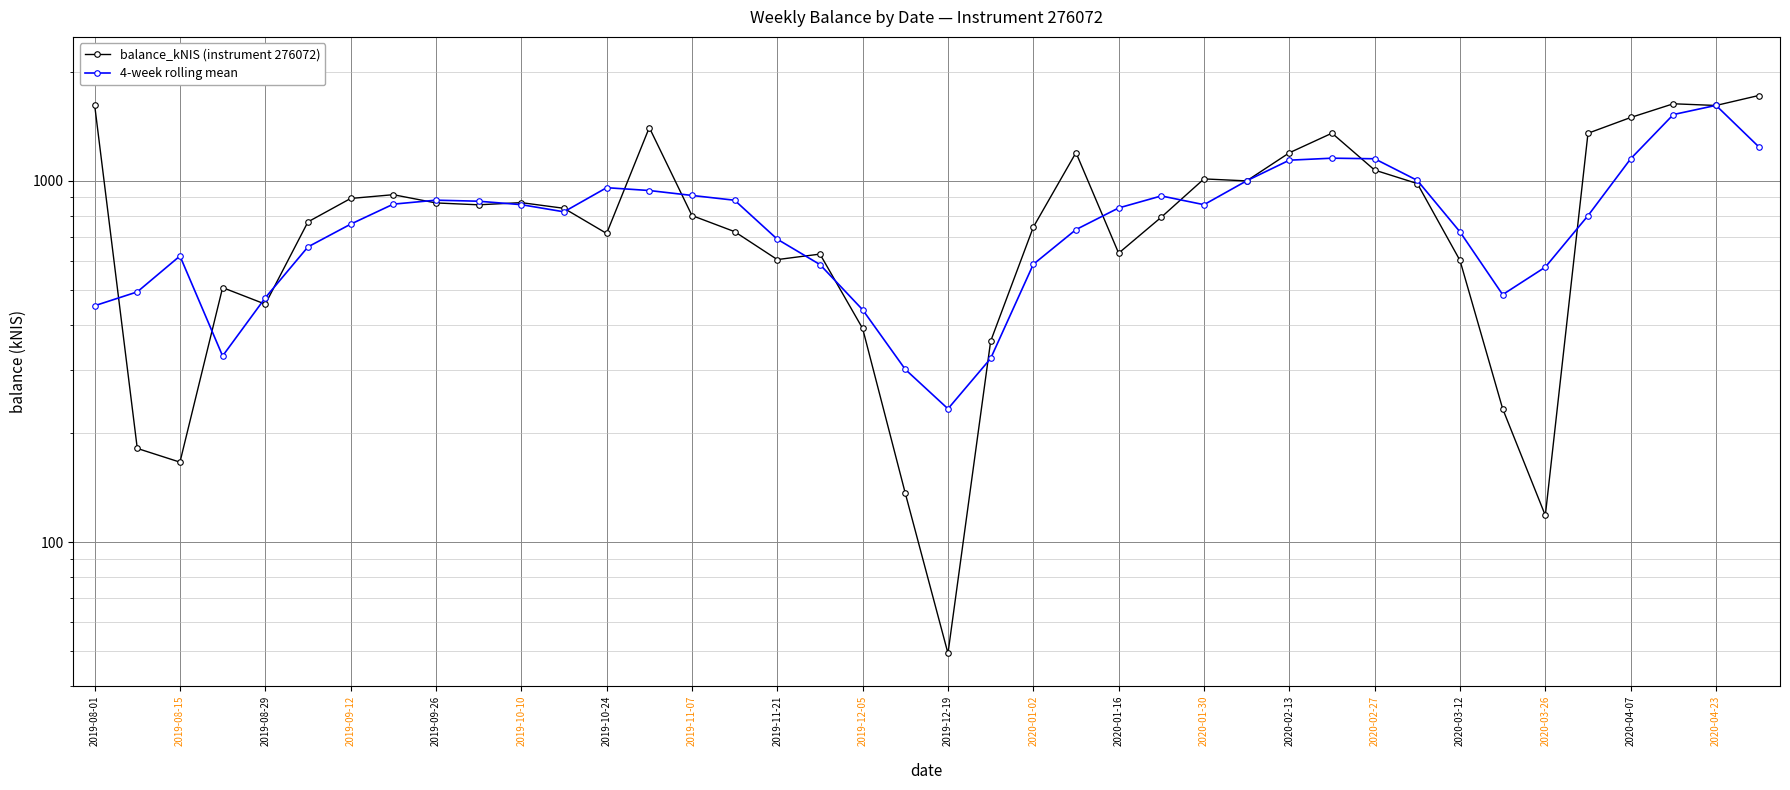

The 4-week rolling mean series shows 524.6 at 2019-11-07. True or false?

False